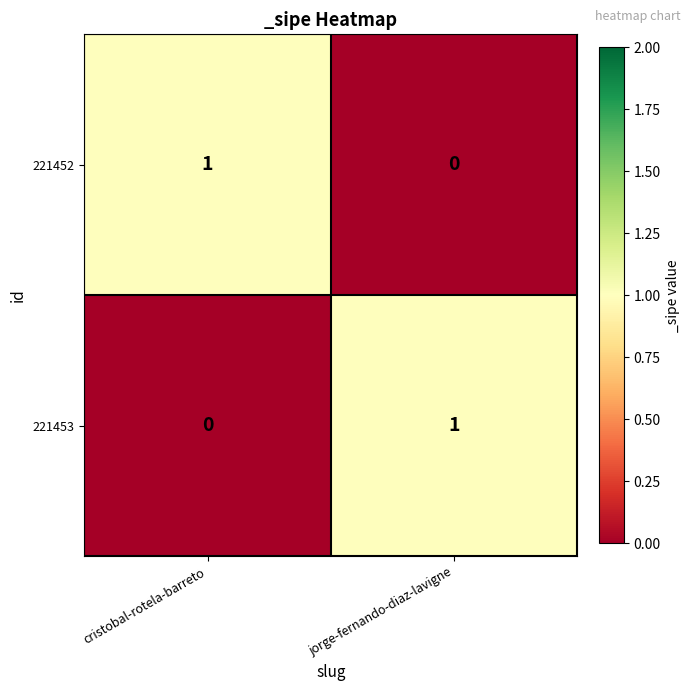

Which category has the lowest value in the 221453 series?

cristobal-rotela-barreto